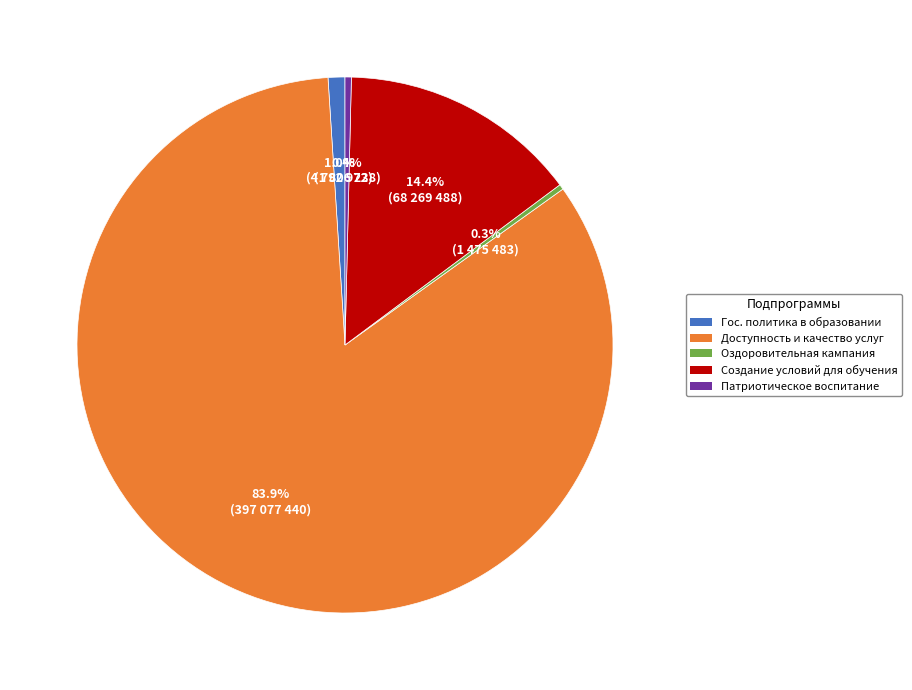

What portion of the pie excludes Оздоровительная кампания?

99.7%